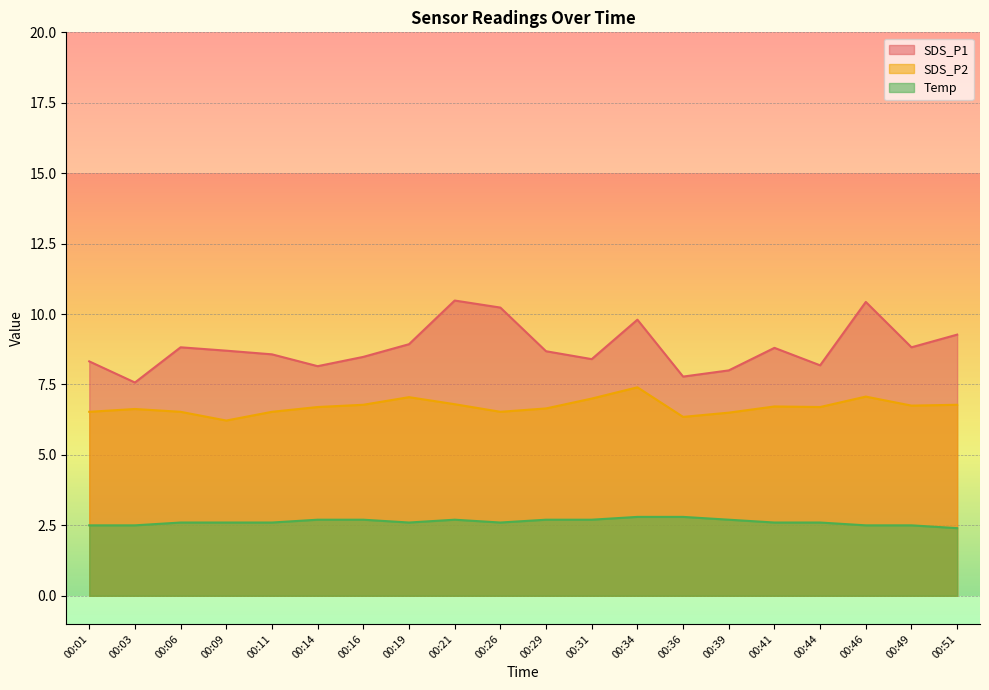

Reading left to right, extract all data points from this chart.

SDS_P1: 00:01=8.3	00:03=7.6	00:06=8.8	00:09=8.7	00:11=8.6	00:14=8.2	00:16=8.5	00:19=8.9	00:21=10.5	00:26=10.2	00:29=8.7	00:31=8.4	00:34=9.8	00:36=7.8	00:39=8.0	00:41=8.8	00:44=8.2	00:46=10.4	00:49=8.8	00:51=9.3
SDS_P2: 00:01=6.5	00:03=6.6	00:06=6.5	00:09=6.2	00:11=6.5	00:14=6.7	00:16=6.8	00:19=7.0	00:21=6.8	00:26=6.5	00:29=6.7	00:31=7.0	00:34=7.4	00:36=6.3	00:39=6.5	00:41=6.7	00:44=6.7	00:46=7.1	00:49=6.8	00:51=6.8
Temp: 00:01=2.5	00:03=2.5	00:06=2.6	00:09=2.6	00:11=2.6	00:14=2.7	00:16=2.7	00:19=2.6	00:21=2.7	00:26=2.6	00:29=2.7	00:31=2.7	00:34=2.8	00:36=2.8	00:39=2.7	00:41=2.6	00:44=2.6	00:46=2.5	00:49=2.5	00:51=2.4